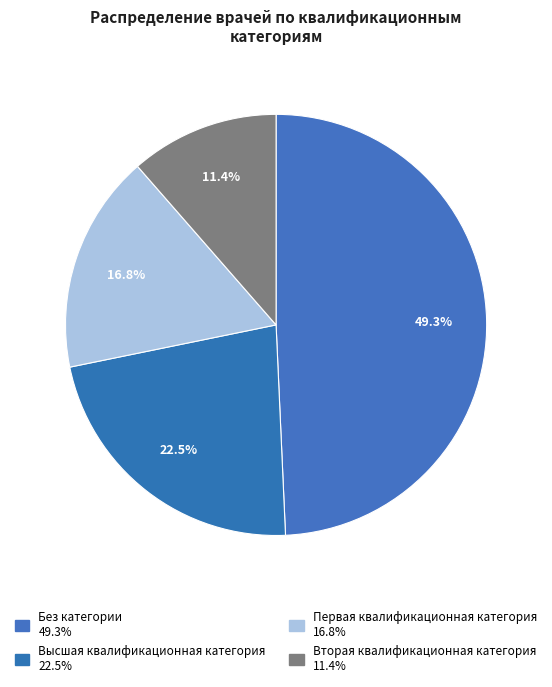

How many slices are in this pie chart?

4